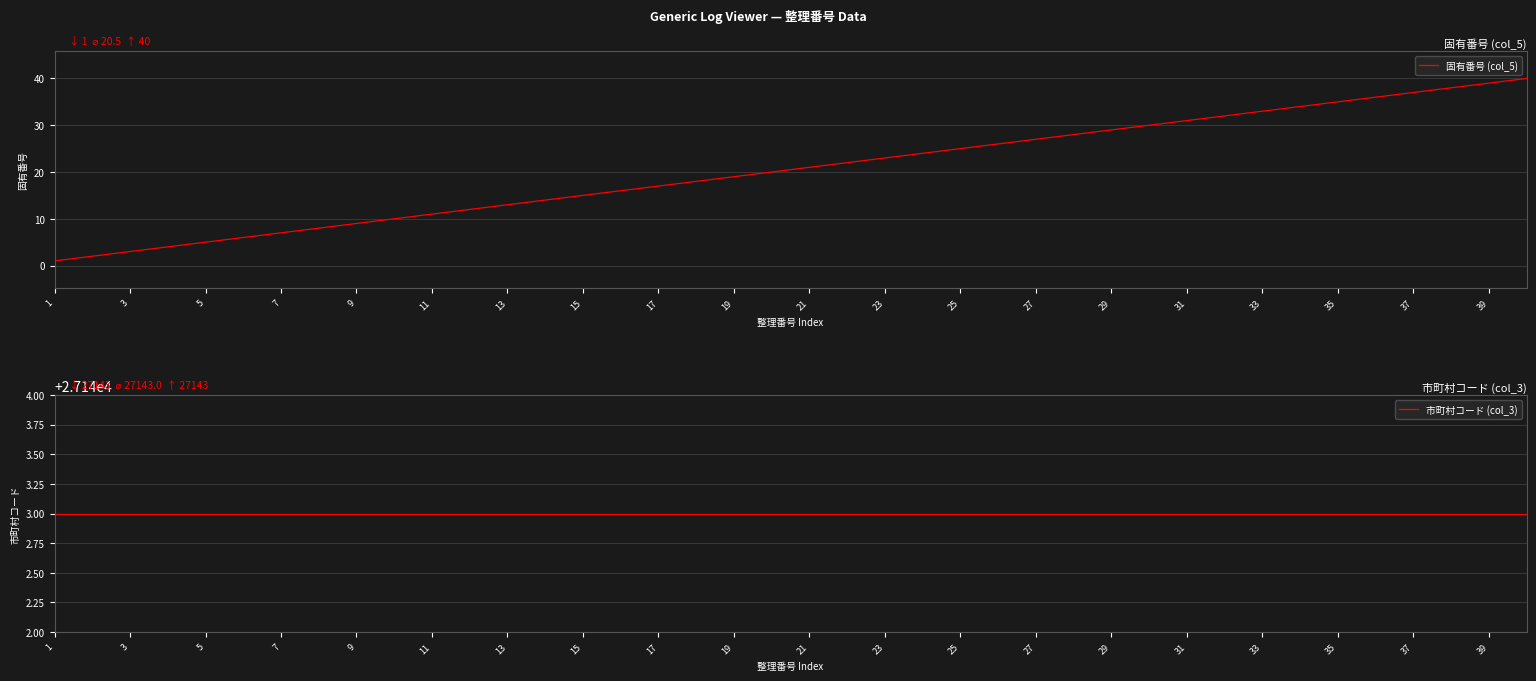

List the series in order of their overall mean, lowest first.

固有番号 (col_5), 市町村コード (col_3)